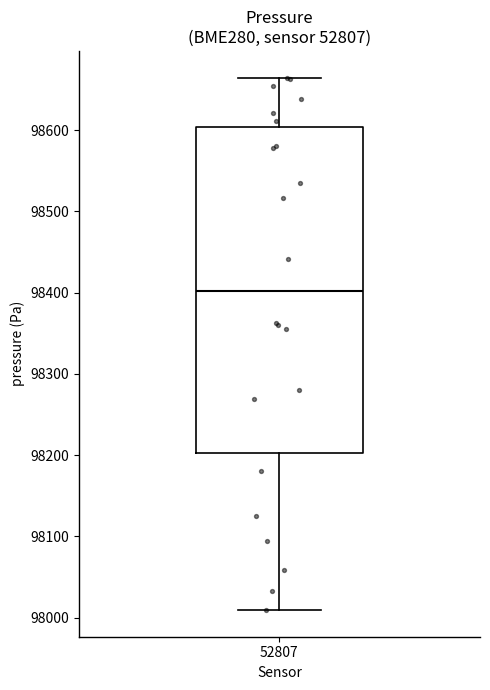

Where is the upper edge of the box at x = 52807 on the y-axis? The values are not printed on the chart, so give them approximately, as read against the axis.

98600